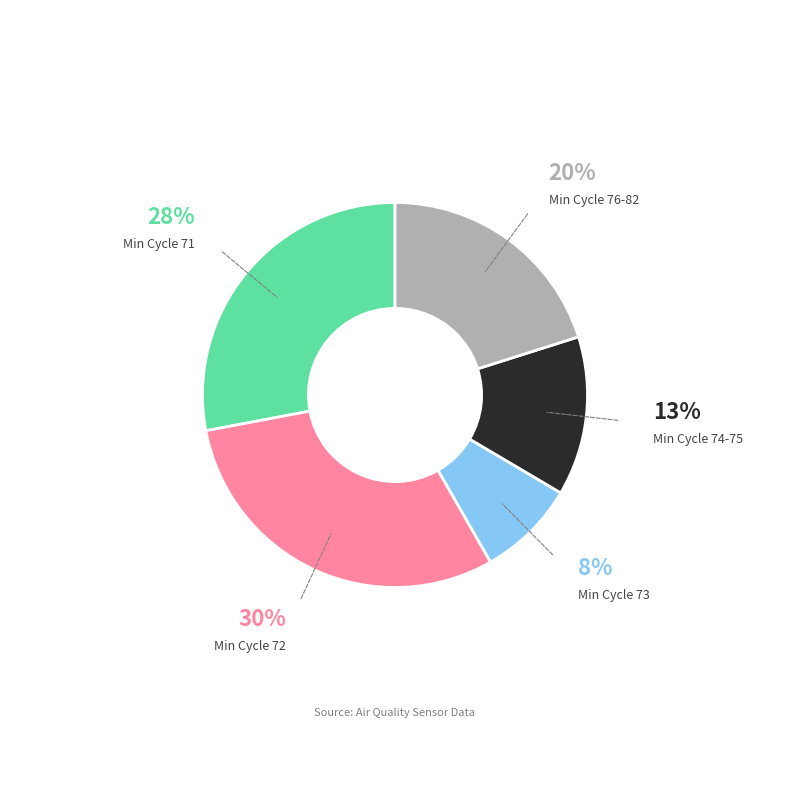

Is there a majority slice in this chart?

No